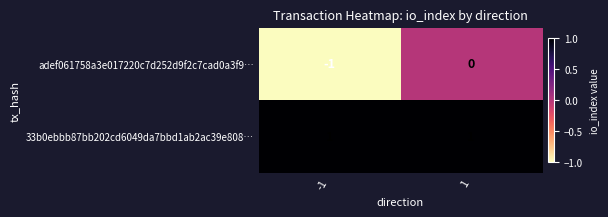

Which series has the widest spread of values?

adef061758a3e017220c7d252d9f2c7cad0a3f9…